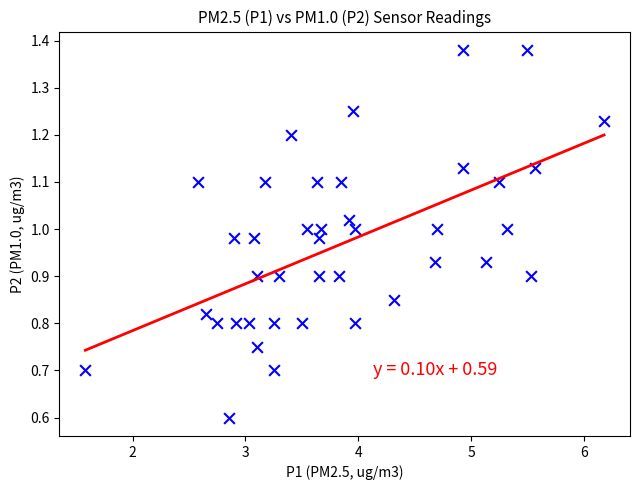

What Y value in the scatter plot is closest to 0?

0.6